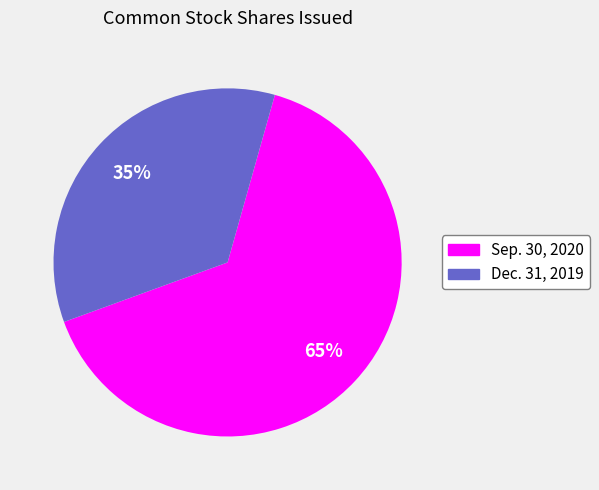

Does any single category account for the majority?

Yes